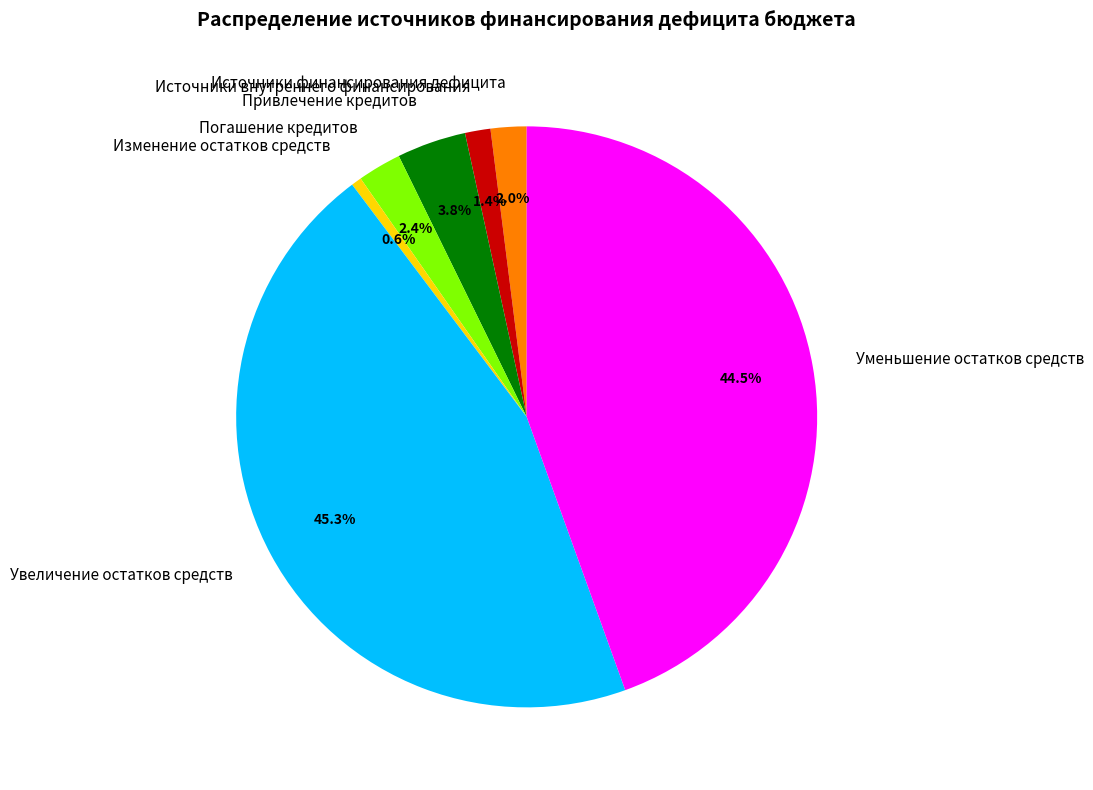

Approximately how many times larger is the value at Источники финансирования дефицита compared to Изменение остатков средств?

3.5